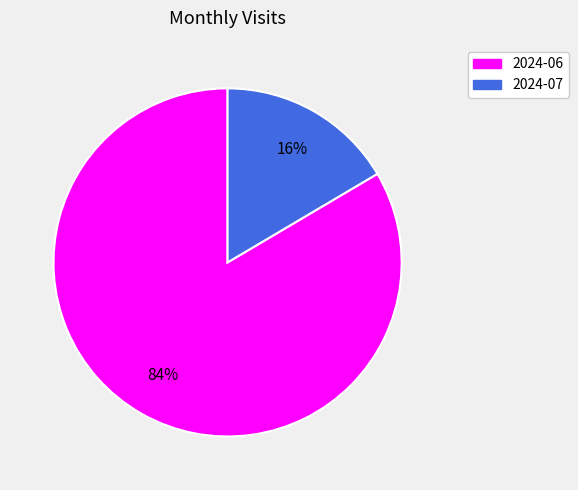

Is there a majority slice in this chart?

Yes